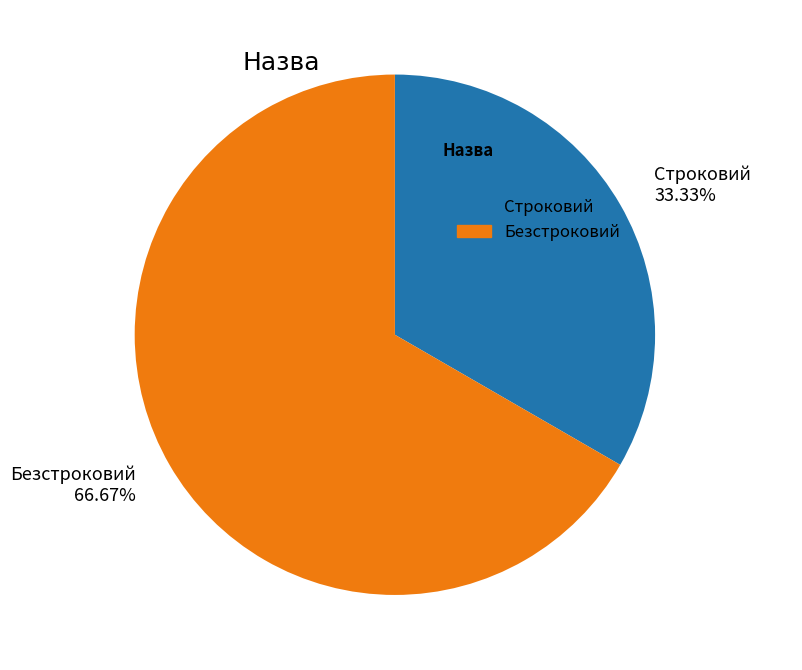

To the nearest percent, what is the combined percentage of Безстроковий and Строковий?

100%